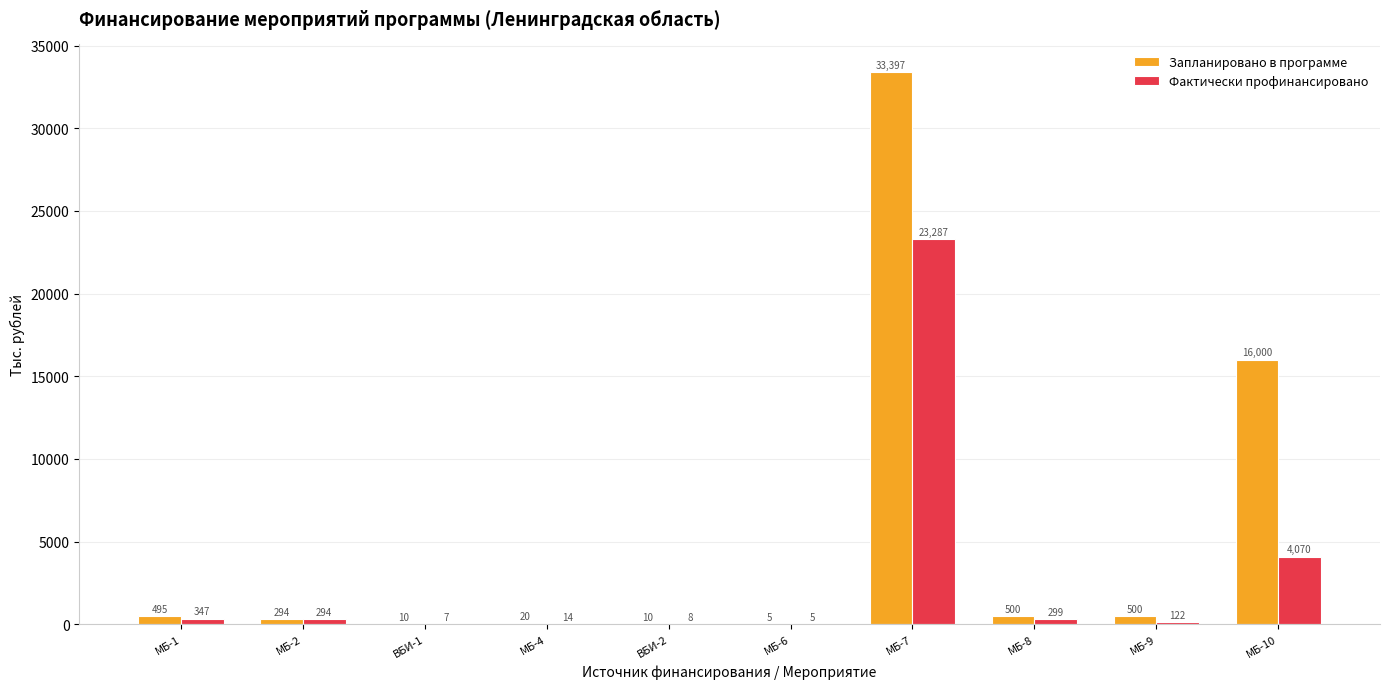

Which series changed the most between МБ-7 and МБ-10?

Фактически профинансировано